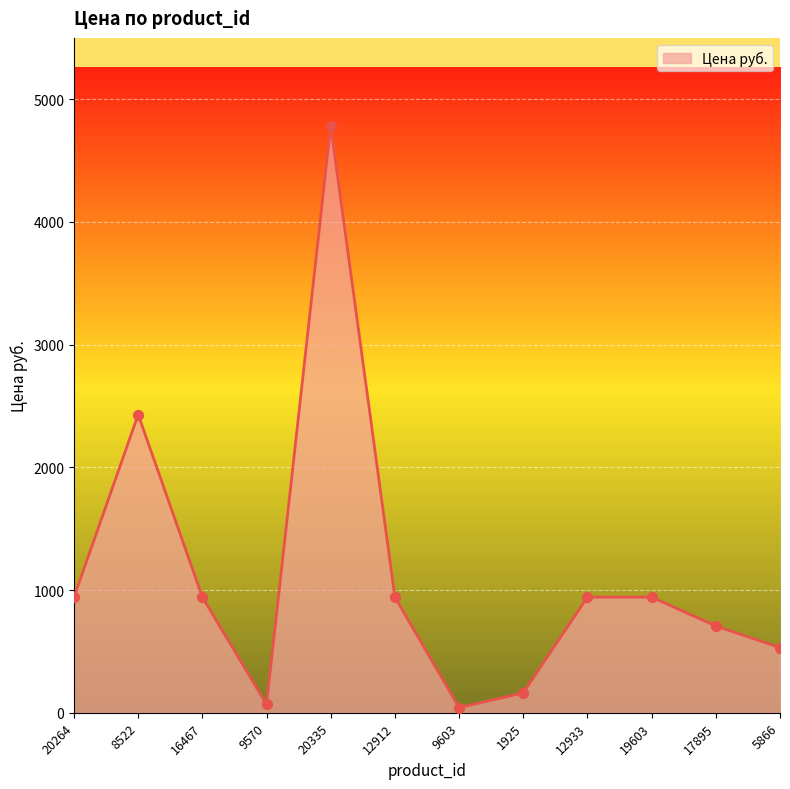

What is the change in value from 20335 to 19603?

-3840.0